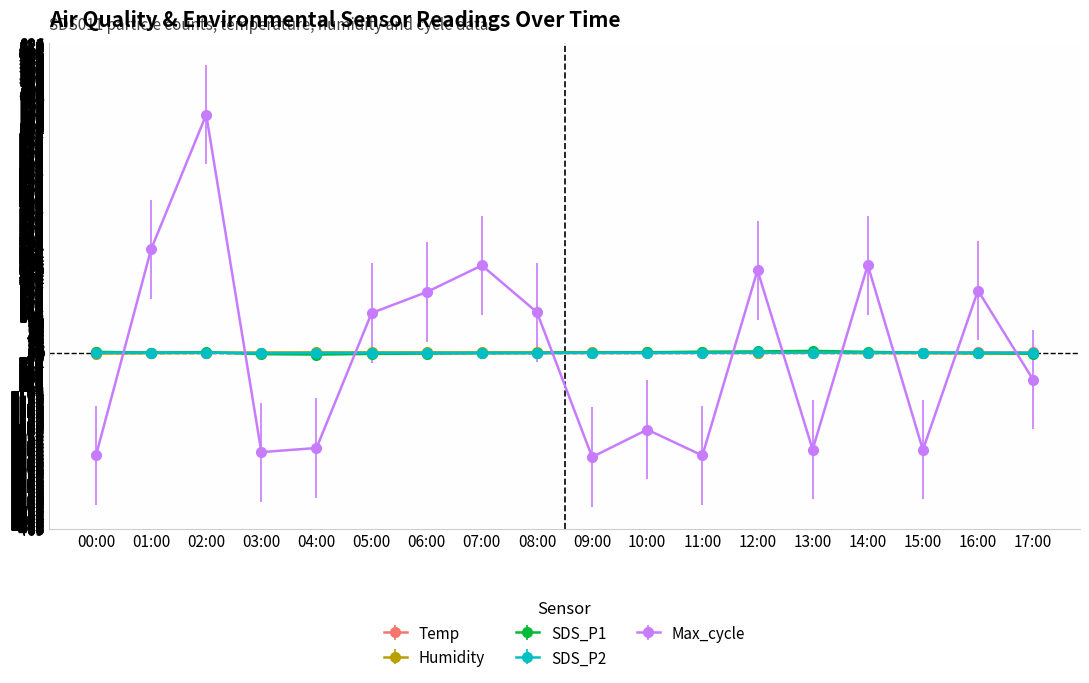

What is the highest value of the Max_cycle series?

634.9